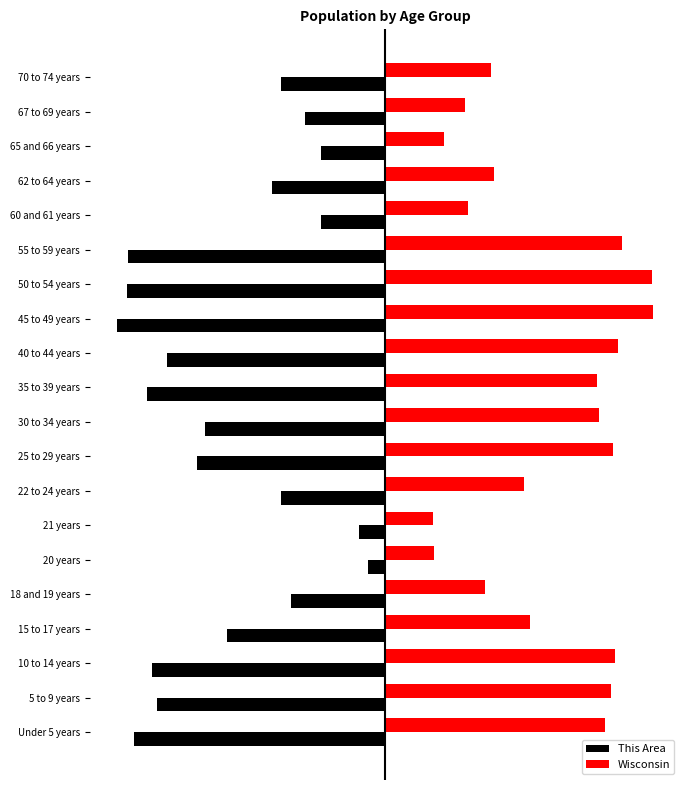

What are all the series names shown in the legend?

This Area, Wisconsin